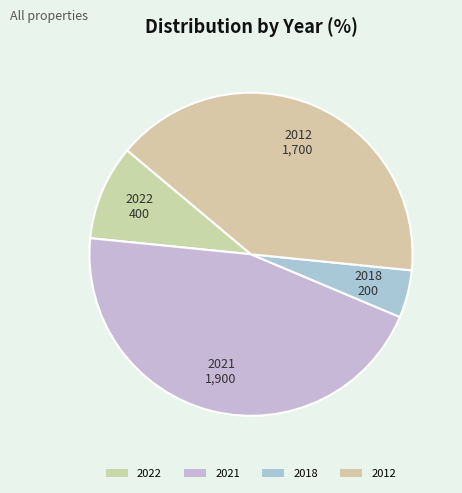

Is it true that 2018 is 5% of the pie?

True